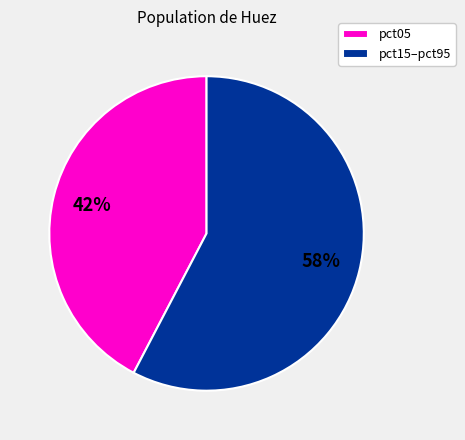

Rank the categories by value from highest to lowest.

pct15–pct95, pct05